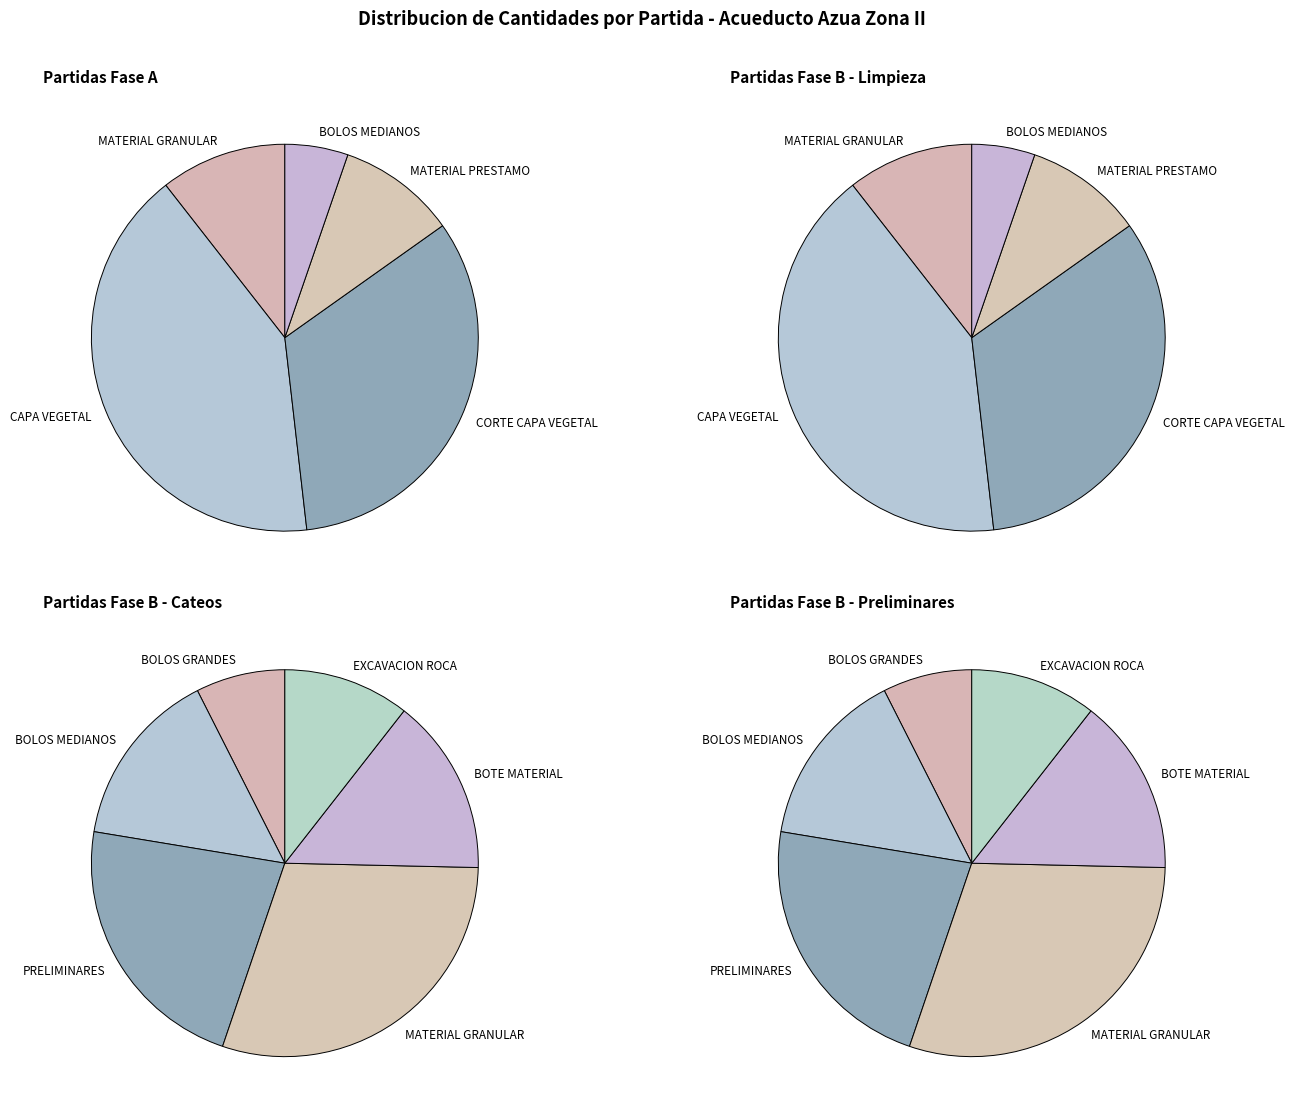

Approximately how many times larger is the value at BOTE MATERIAL compared to MATERIAL GRANULAR?

0.5